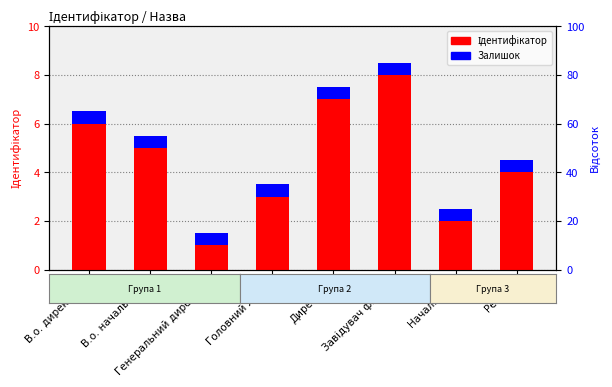

What are all the series names shown in the legend?

Ідентифікатор, Залишок